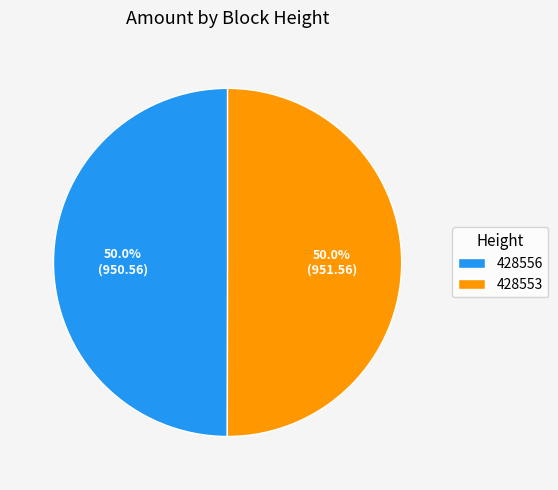

What is the ratio of the value at 428553 to the value at 428556?

1.0